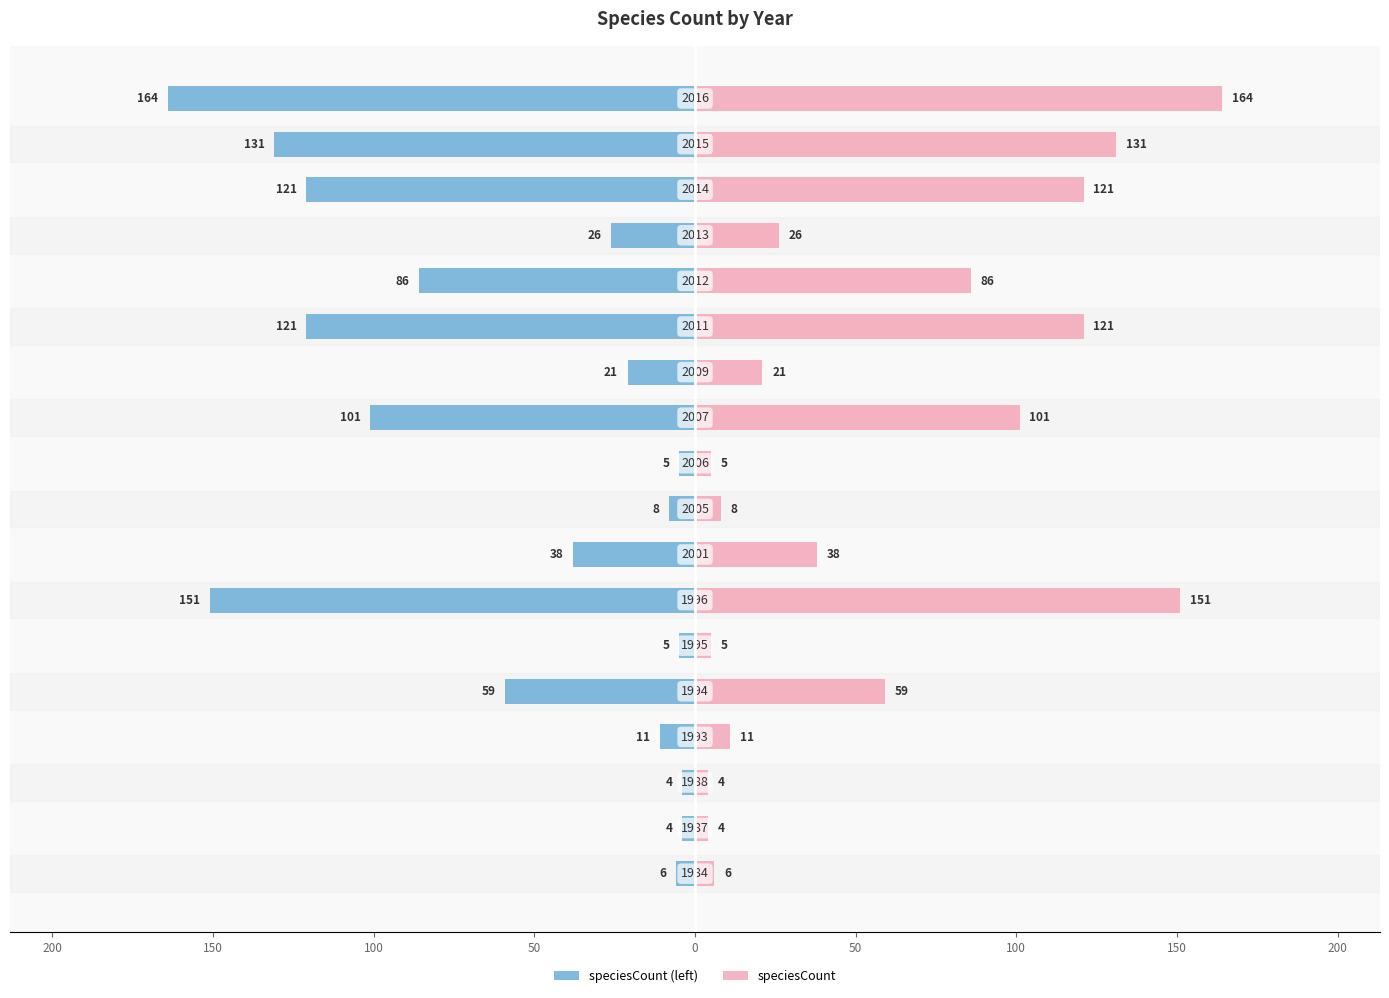

What are all the series names shown in the legend?

speciesCount (left), speciesCount